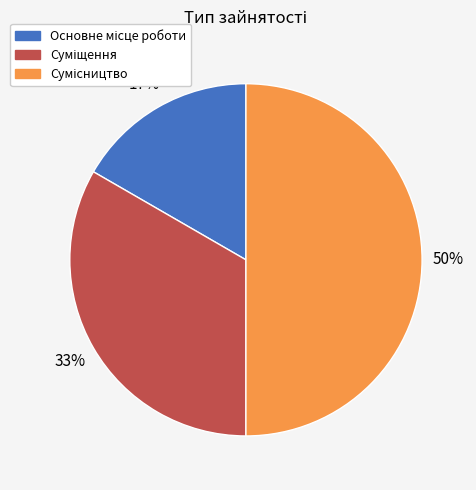

To the nearest percent, what is the average slice percentage?

33%